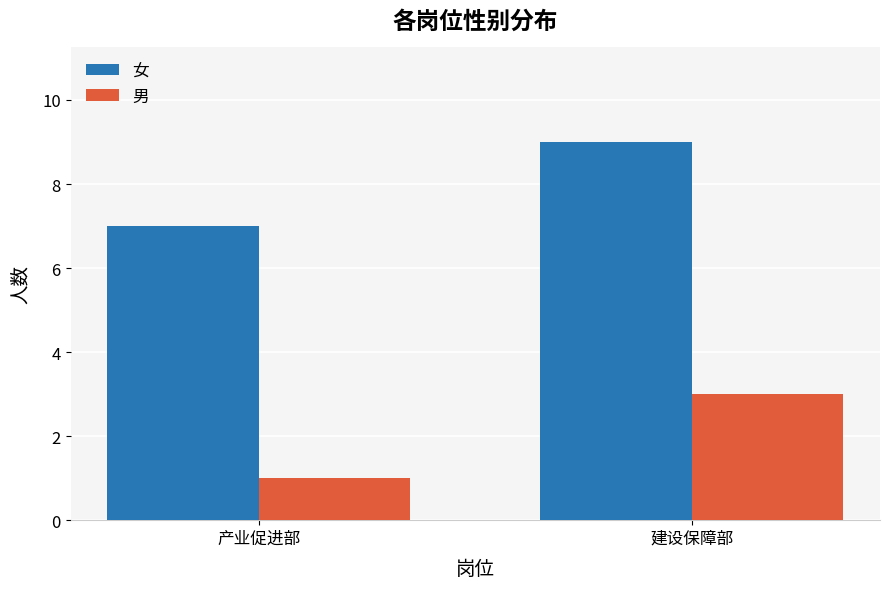

At which label is 男 closest to 2?

产业促进部